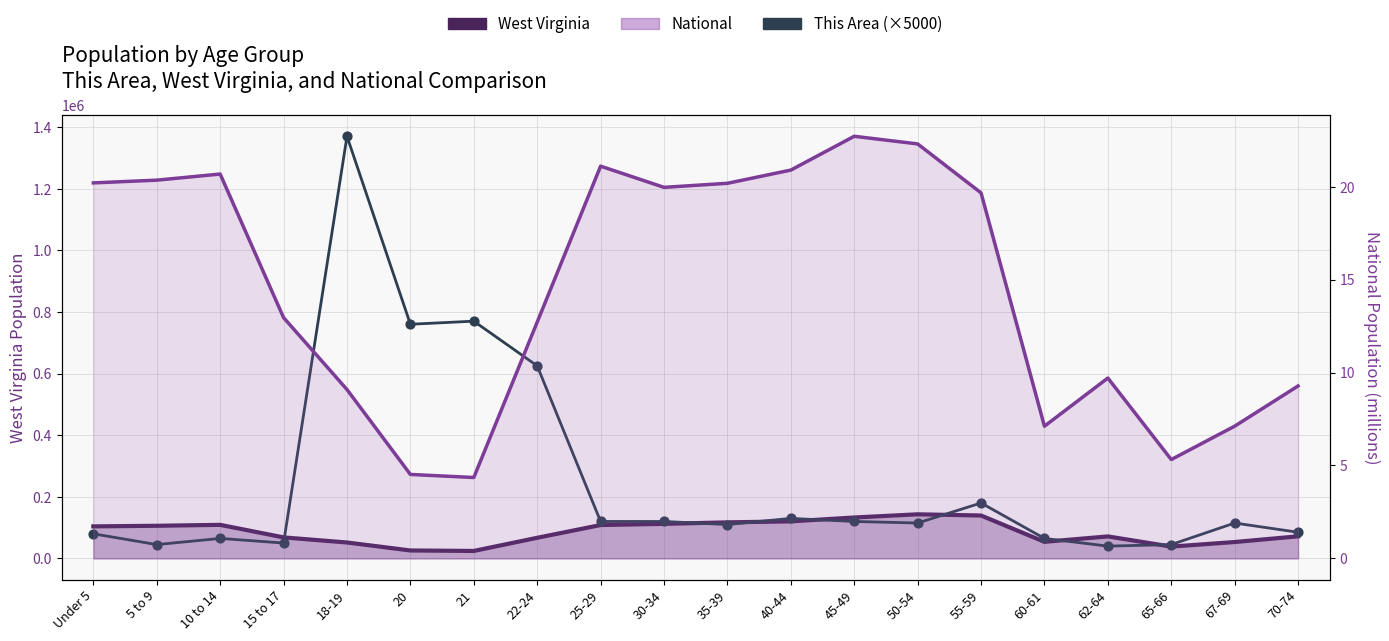

What is the change in value from 40-44 to 60-61?

-65000